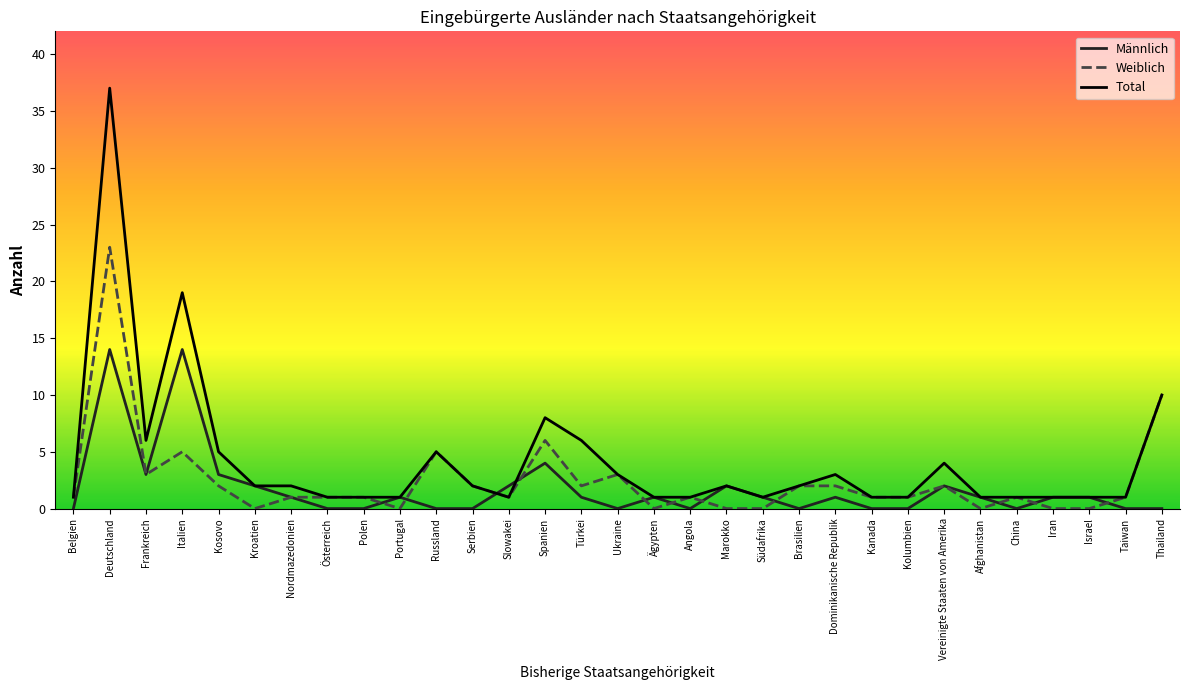

What is the greatest value displayed?

37